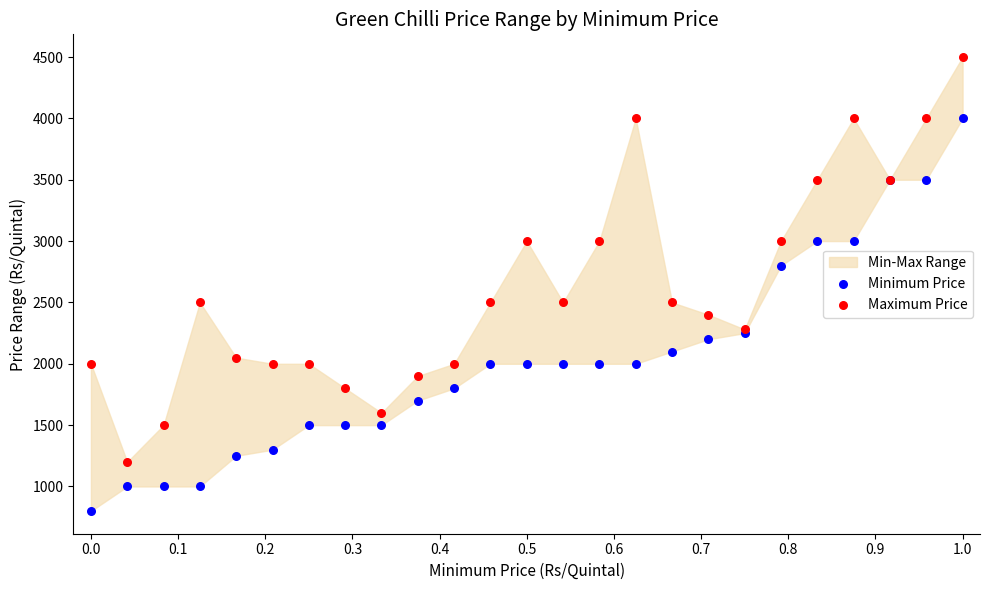

In the Maximum Price series, what Y value is closest to 2850?

3000